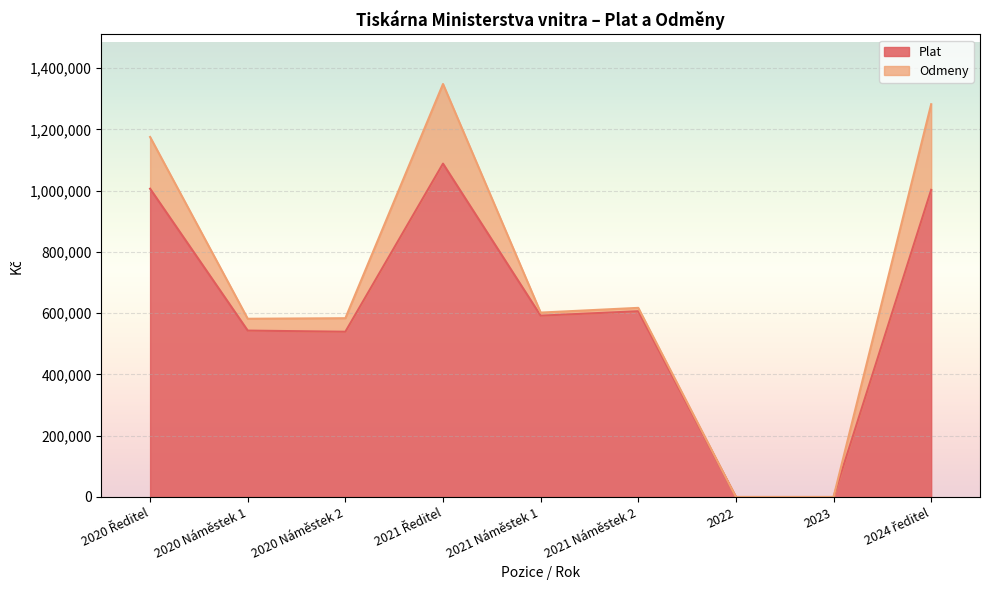

How many data points are less than 592041?

4